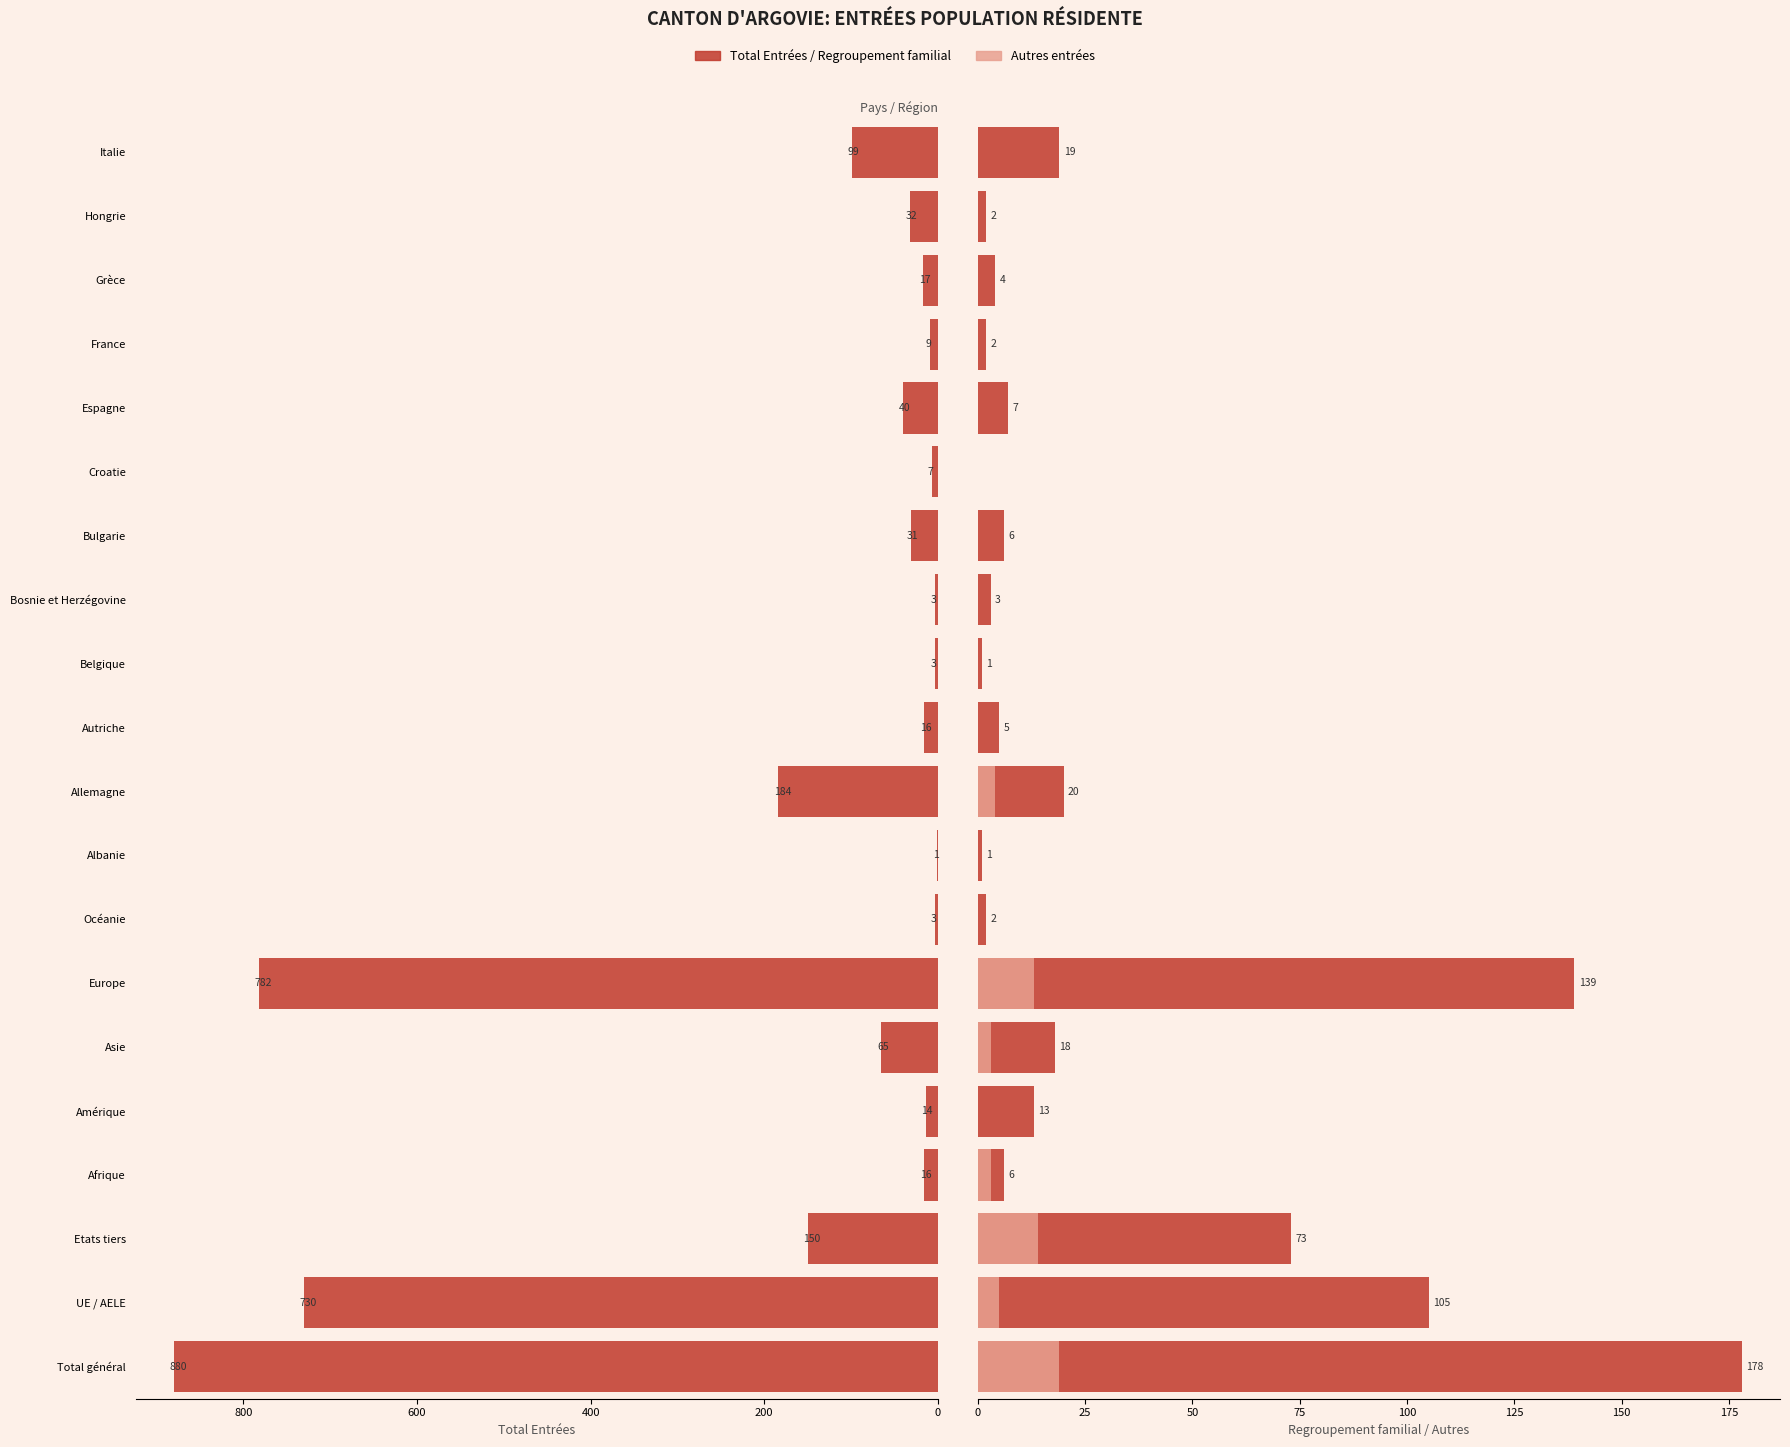

Count the number of data series in this chart.

3